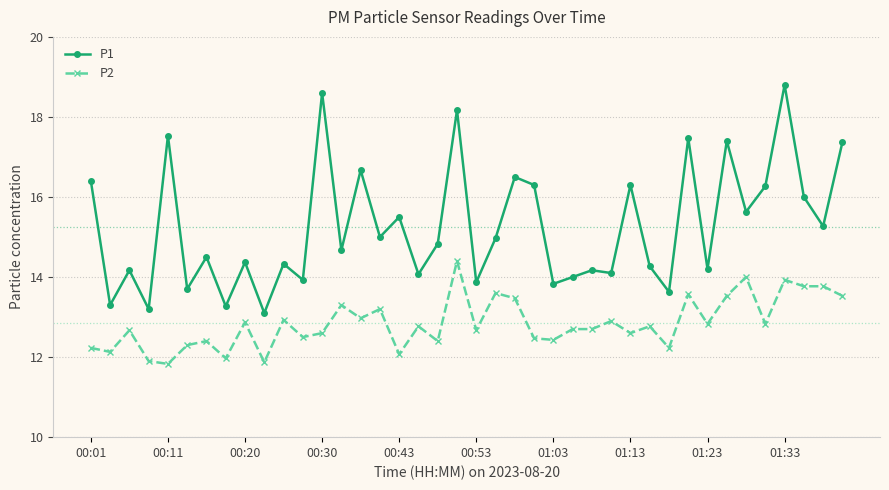

How many data points does each series have?

40